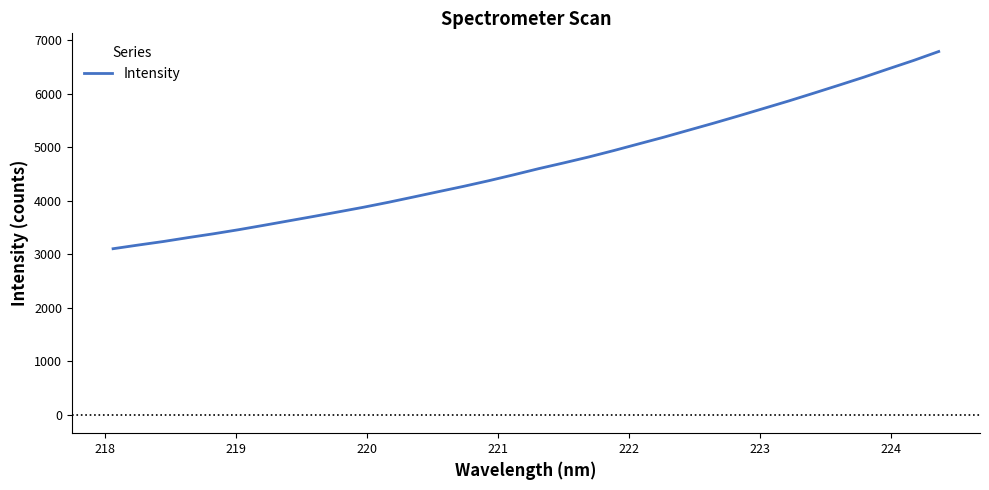

What is the difference between the maximum and minimum values?

3682.3